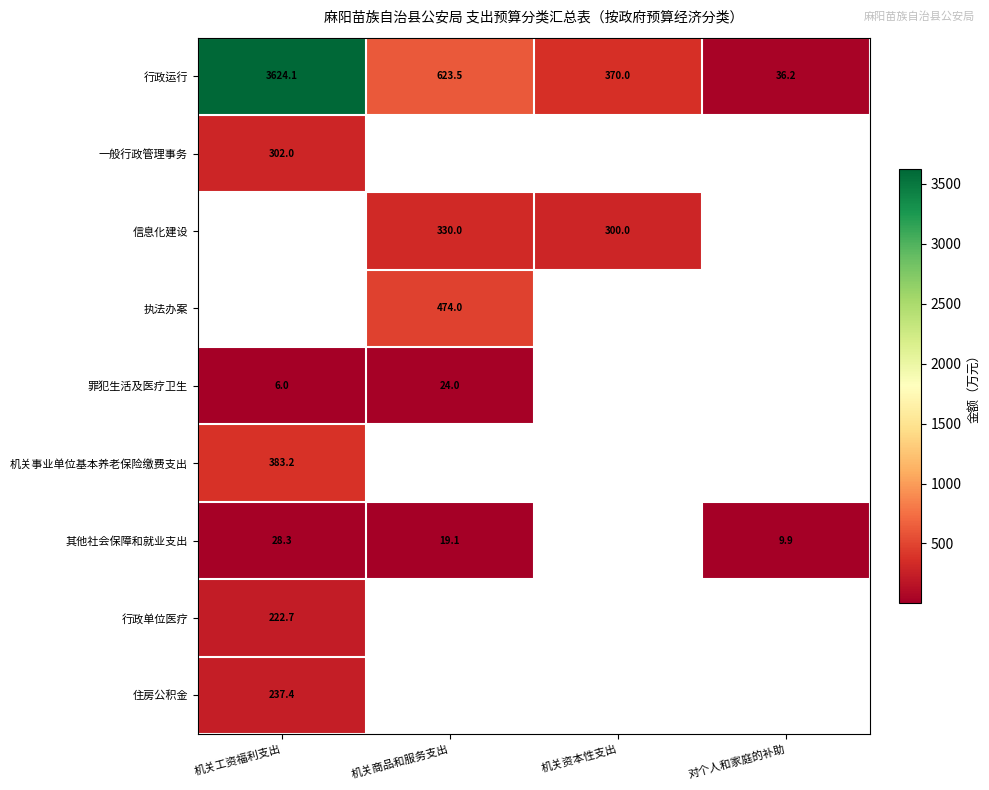

Rank the categories by 行政运行 value from lowest to highest.

对个人和家庭的补助, 机关资本性支出, 机关商品和服务支出, 机关工资福利支出